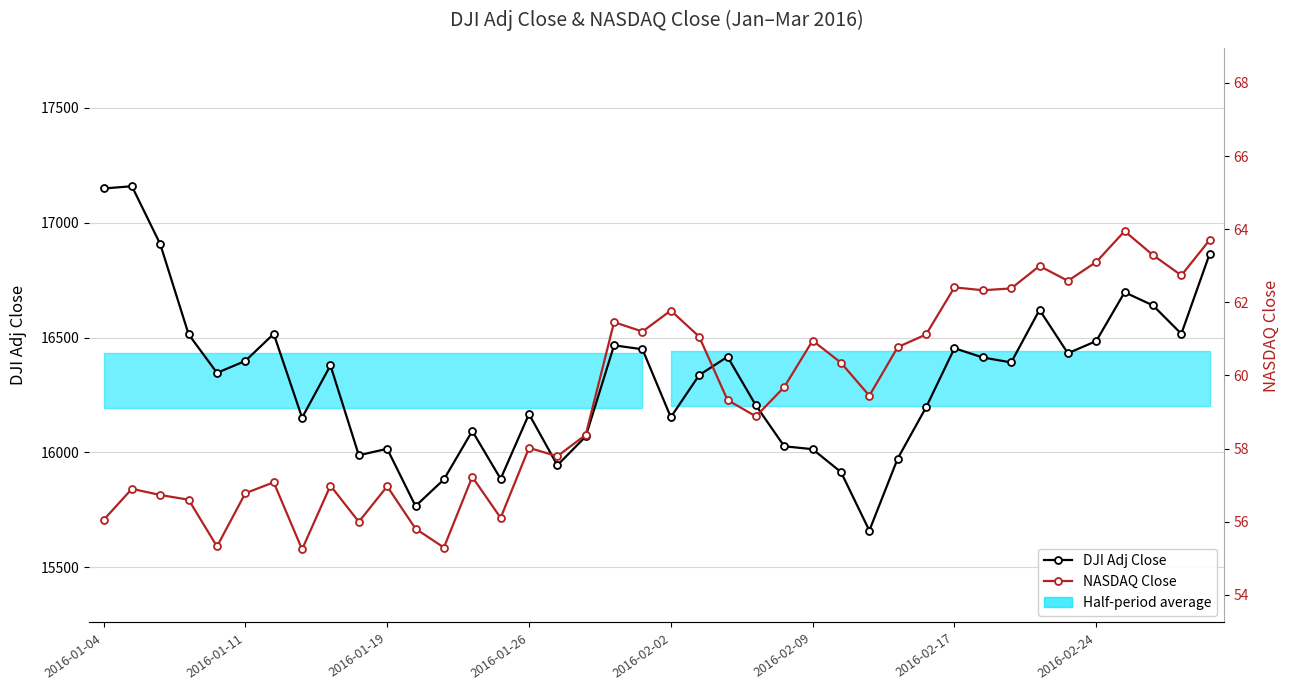

What is the spread (max minus min) of values at 13?

16036.3